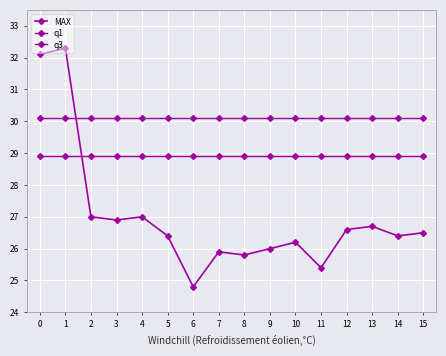

Reading left to right, extract all data points from this chart.

MAX: 0=32.1	1=32.3	2=27.0	3=26.9	4=27.0	5=26.4	6=24.8	7=25.9	8=25.8	9=26.0	10=26.2	11=25.4	12=26.6	13=26.7	14=26.4	15=26.5
q1: 0=28.9	1=28.9	2=28.9	3=28.9	4=28.9	5=28.9	6=28.9	7=28.9	8=28.9	9=28.9	10=28.9	11=28.9	12=28.9	13=28.9	14=28.9	15=28.9
q3: 0=30.1	1=30.1	2=30.1	3=30.1	4=30.1	5=30.1	6=30.1	7=30.1	8=30.1	9=30.1	10=30.1	11=30.1	12=30.1	13=30.1	14=30.1	15=30.1